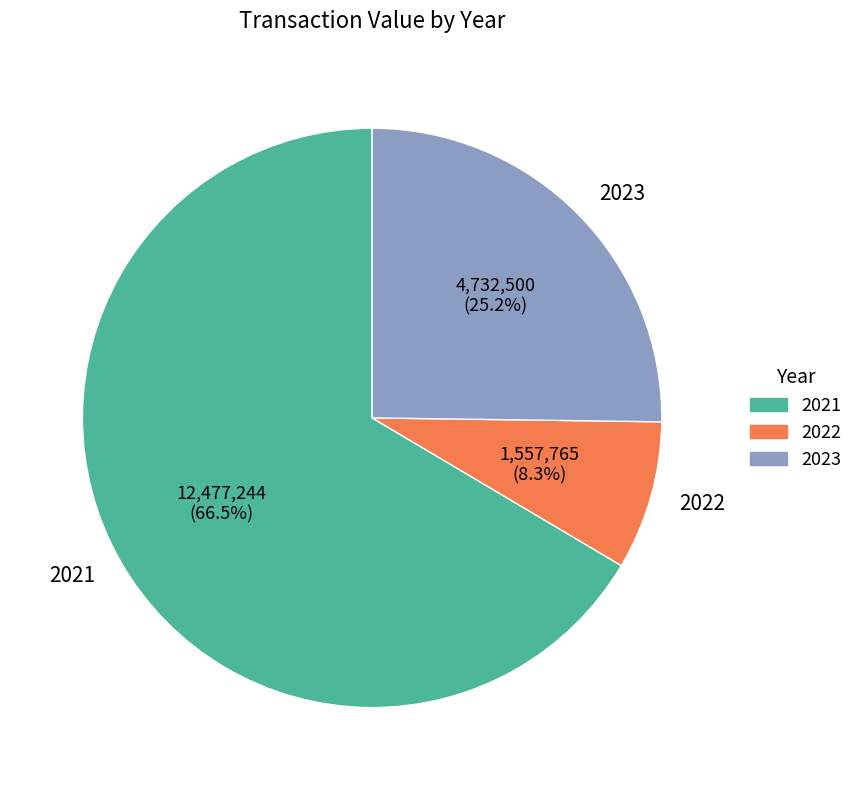

How many segments does this pie chart have?

3